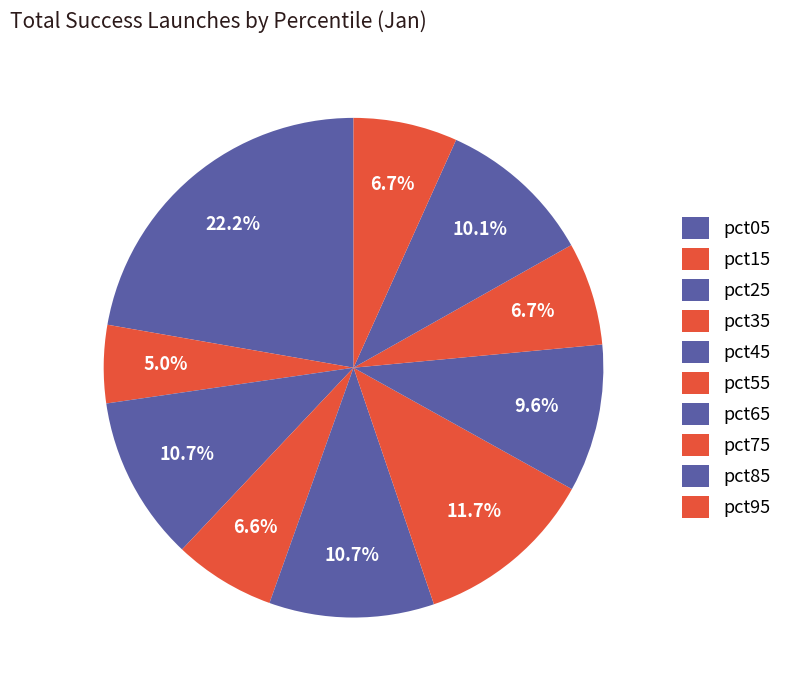

How many segments does this pie chart have?

10